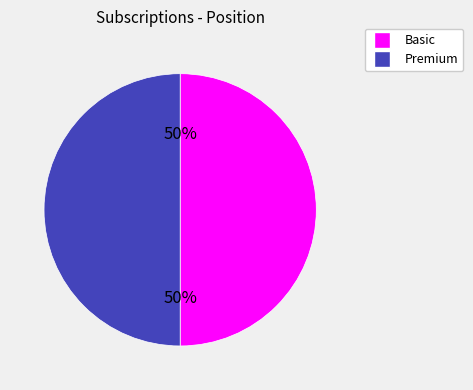

To the nearest percent, what is the average slice percentage?

50%